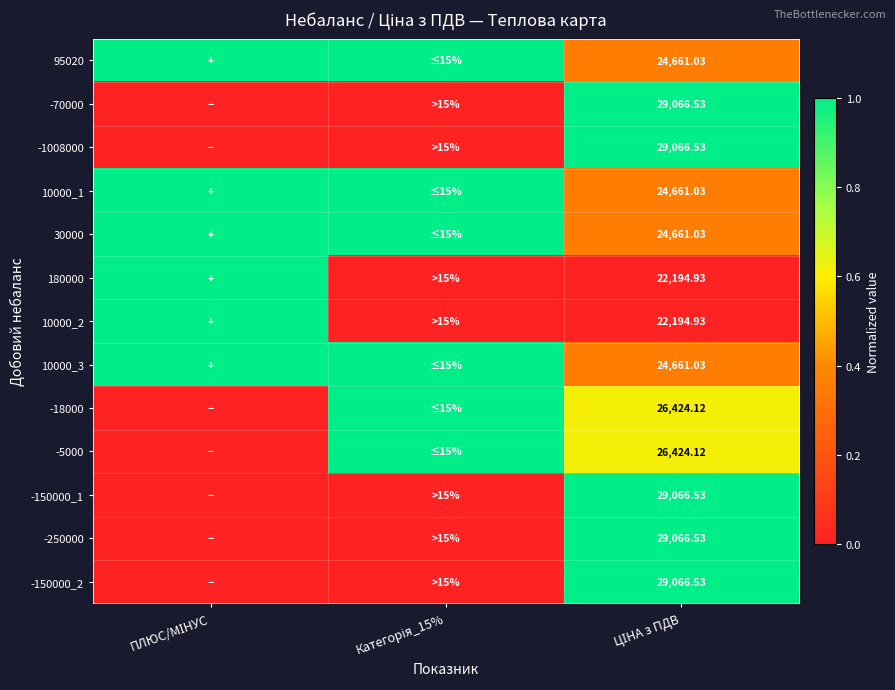

What is the total value across all series at Категорія_15%?

6.0